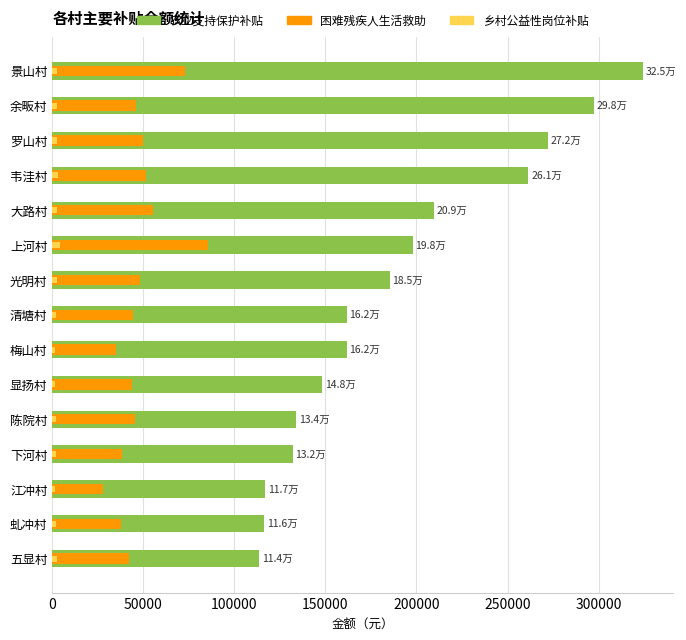

Is it true that 困难残疾人生活救助 equals 43576.0 at 9?

True